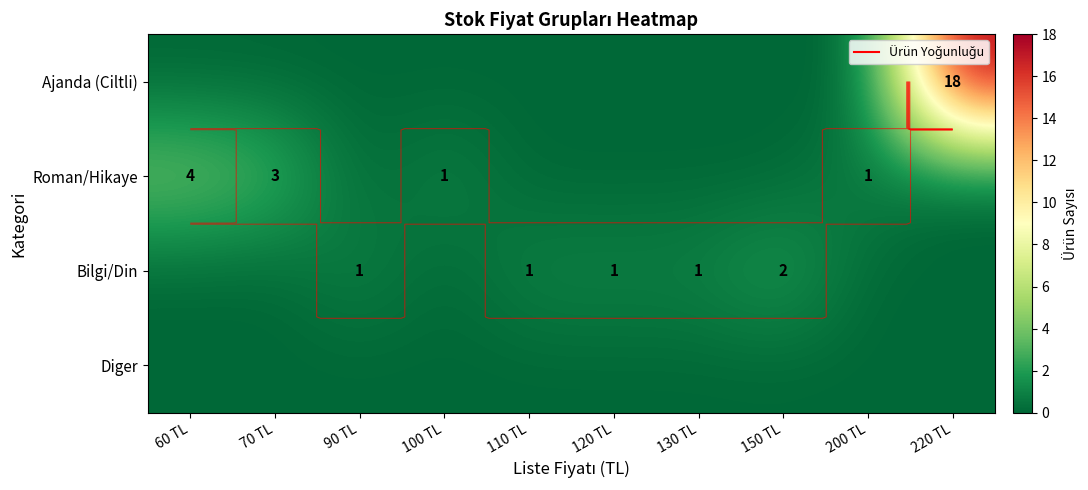

Is the value of Diger at 120 TL greater than the value of Roman/Hikaye at 110 TL?

No